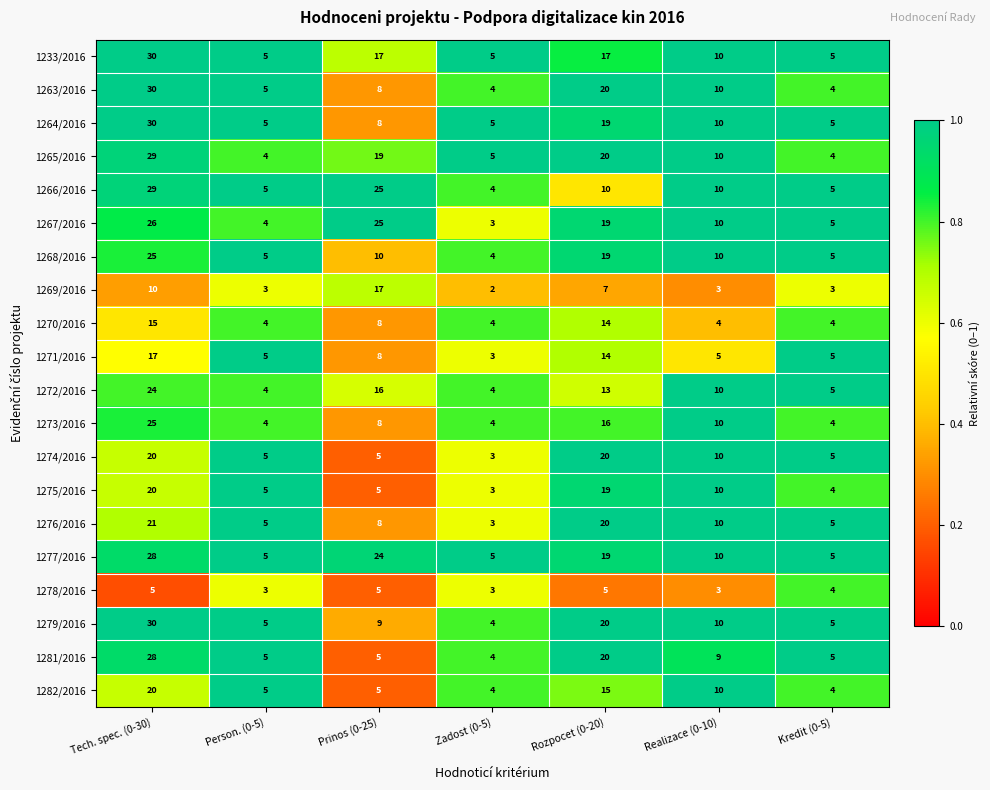

The 1266/2016 series shows 41 at Prinos (0-25). True or false?

False